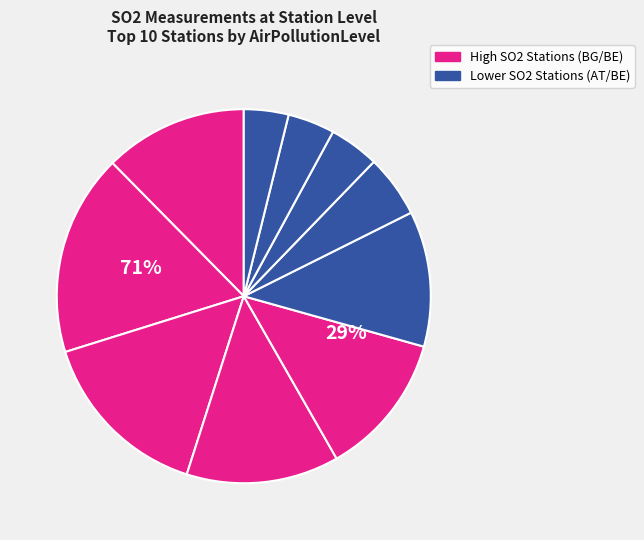

What is the total percentage of BG-Sliven and AT-Graz (Don Bosco)?

22.8%